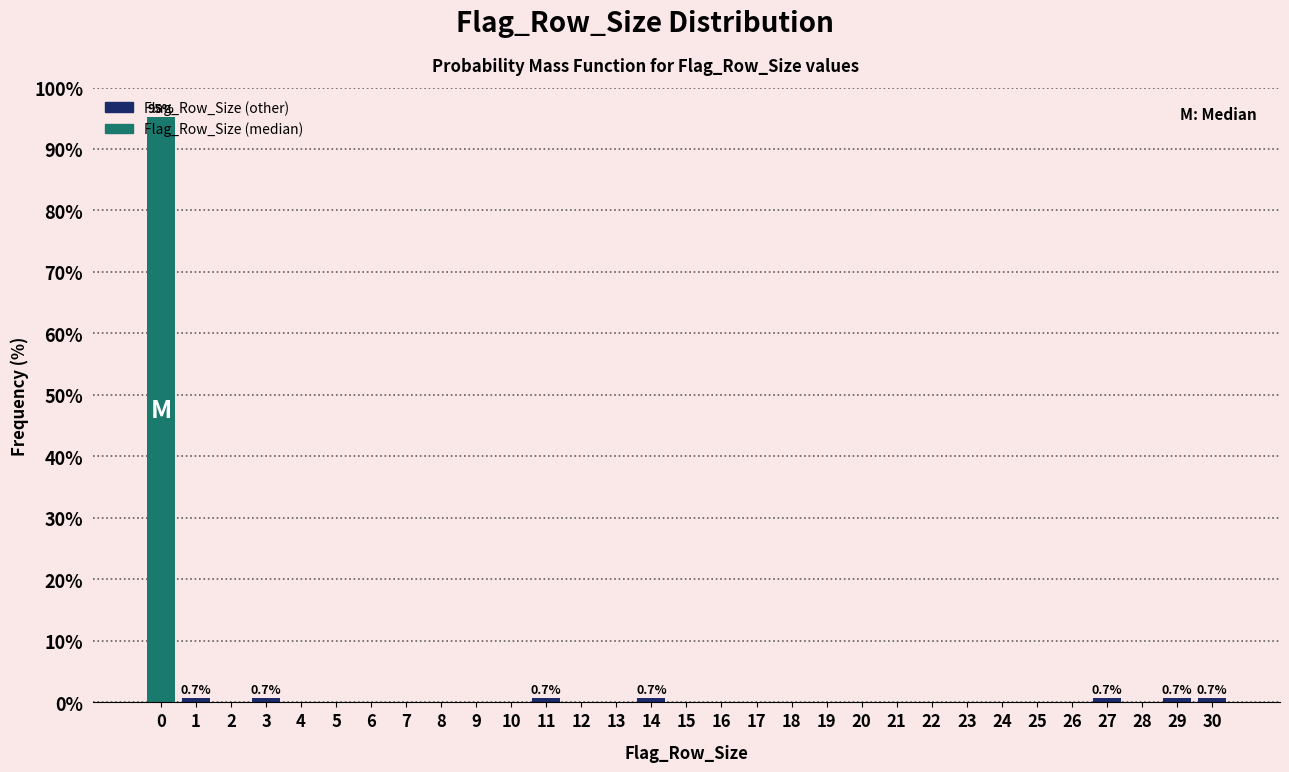

What is the sum of all values?

100.0